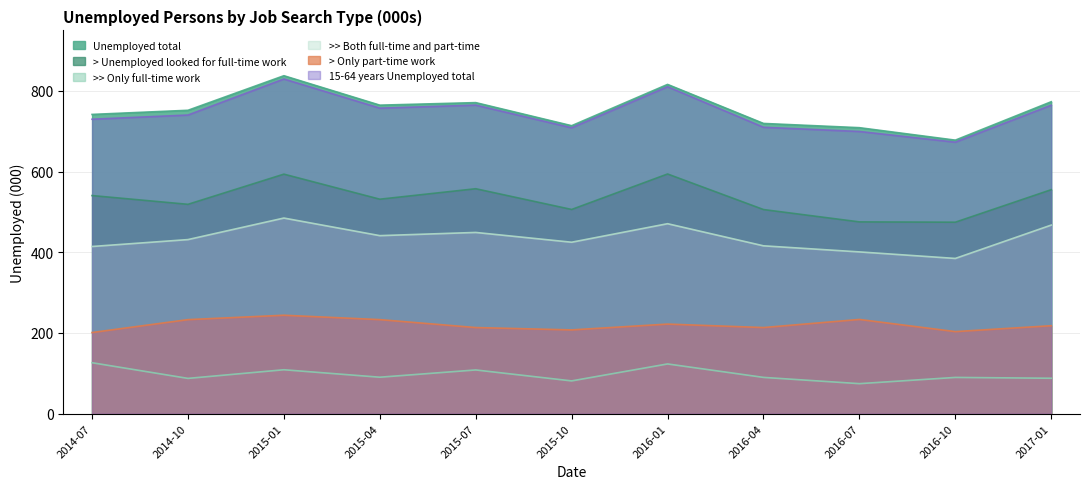

True or false: >> Only full-time work and Unemployed total intersect in this chart.

False